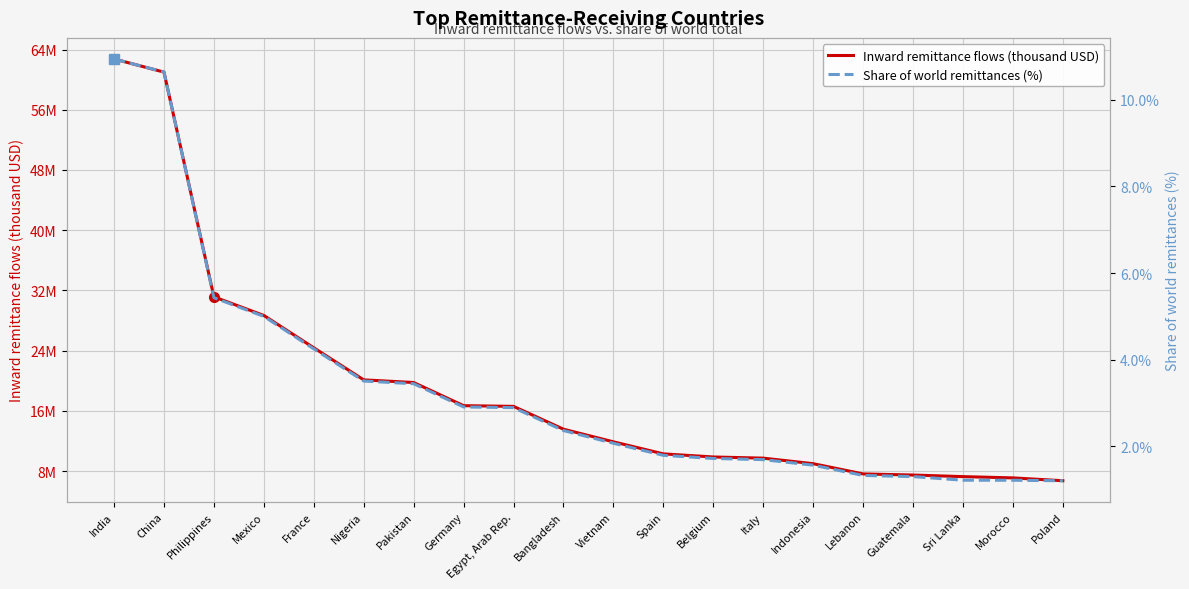

What is the sum of all Inward remittance flows (thousand USD) values?

381496813.9